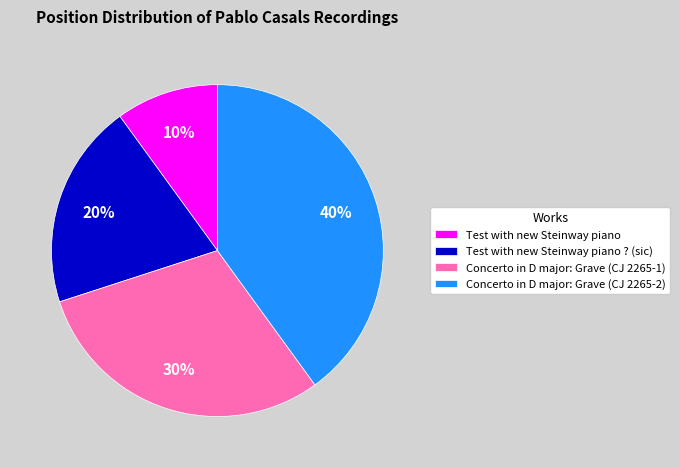

To the nearest percent, what is the difference between the largest and smallest slice percentages?

30%